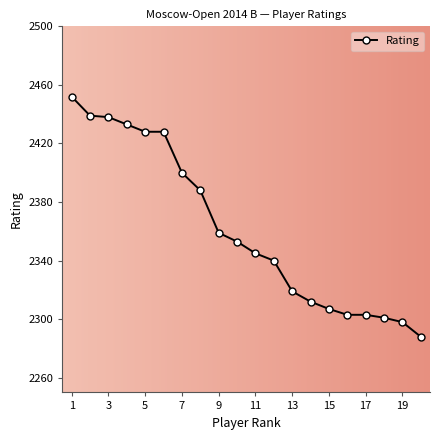

How many lines are shown in the chart?

1